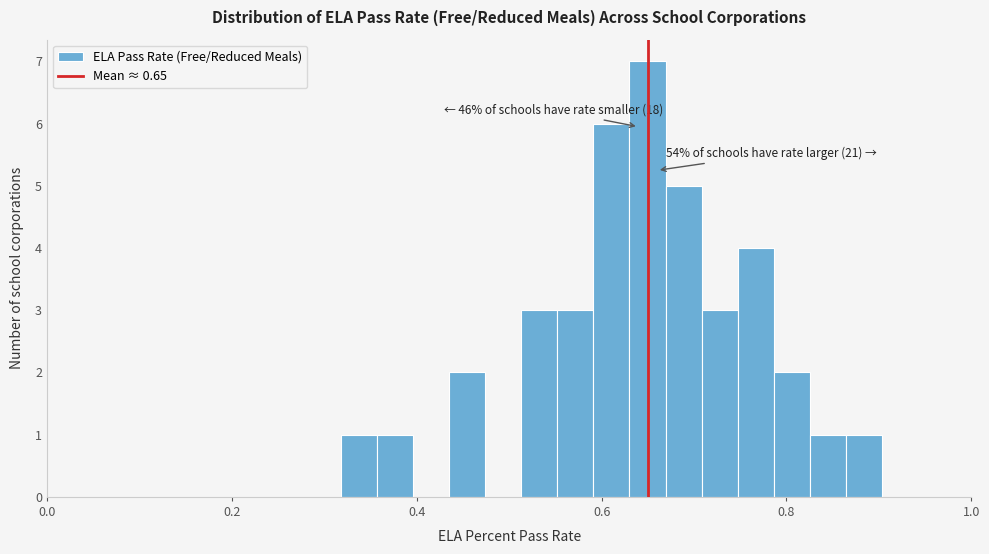

Read against the x-axis, roughly where is the centre of the tallest bar?

0.64